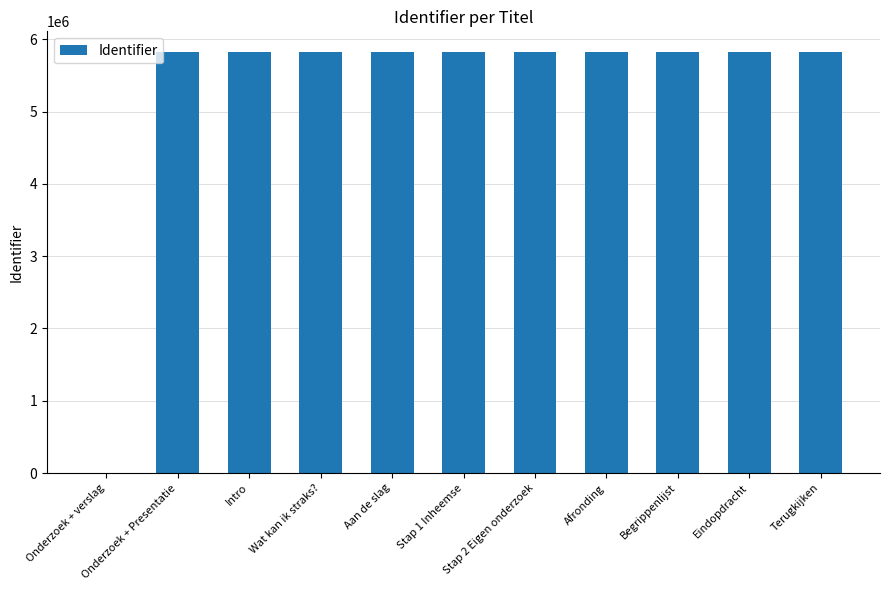

True or false: the data shows 2277578 at Onderzoek + verslag.

False